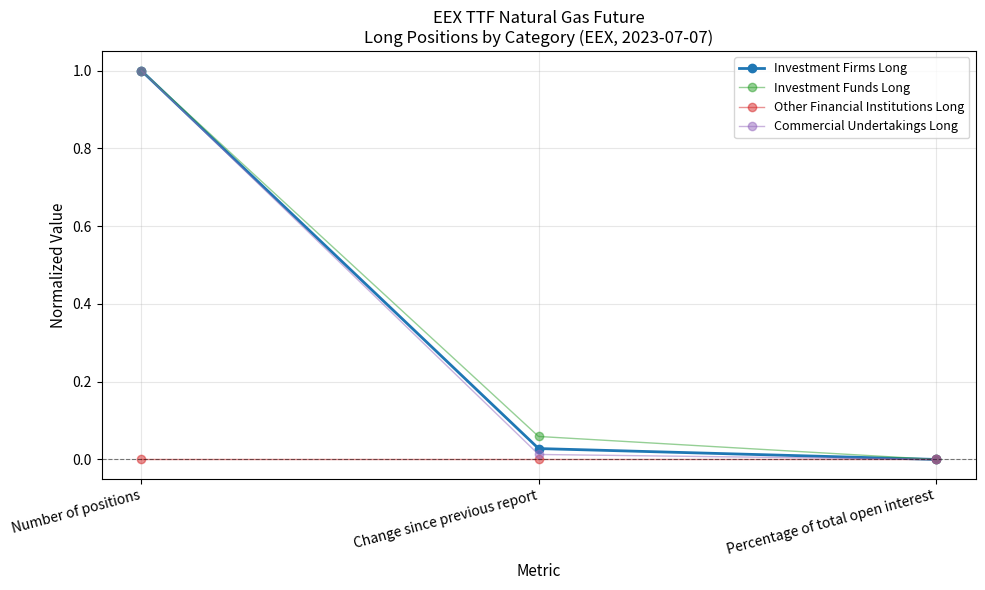

Is the value of Investment Funds Long at Change since previous report greater than the value of Other Financial Institutions Long at Change since previous report?

Yes